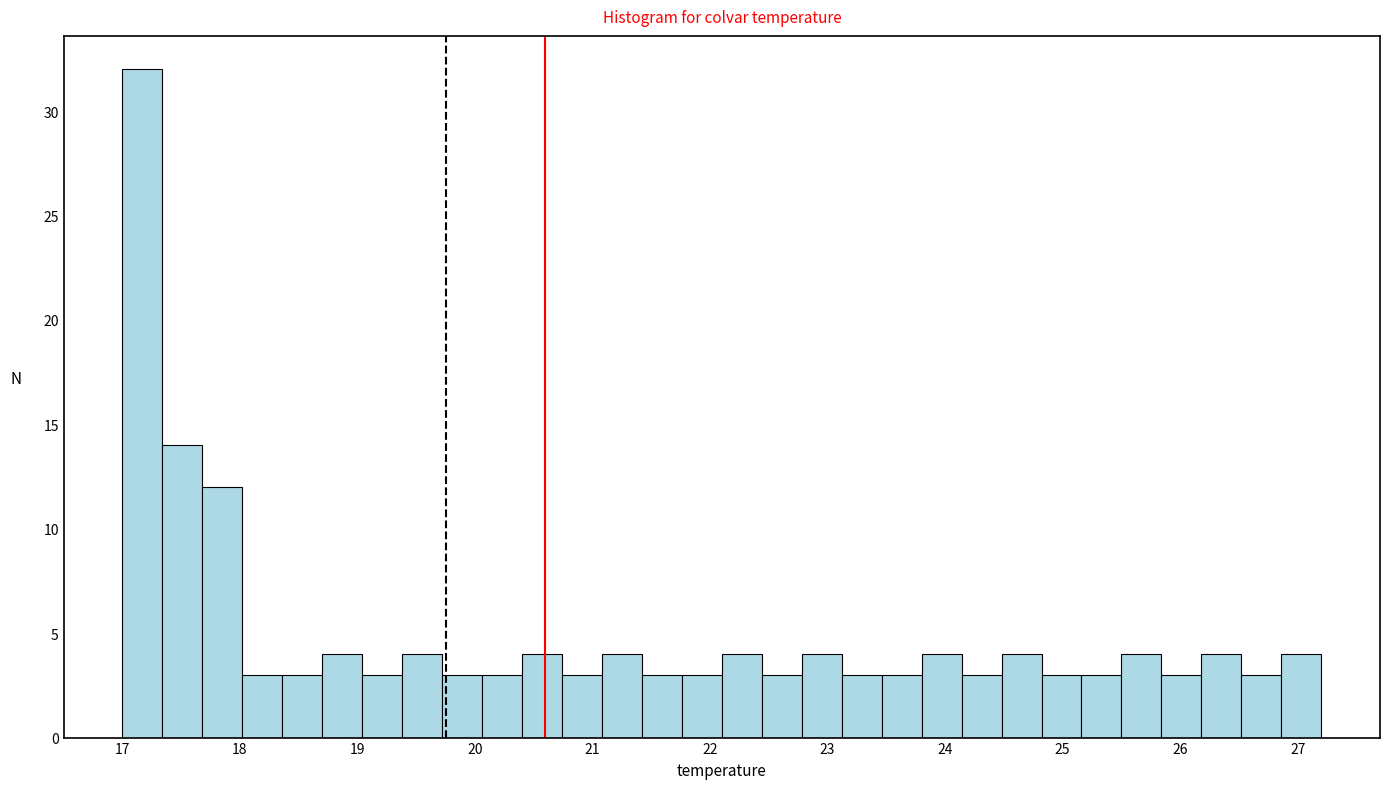

Read against the x-axis, roughly where is the centre of the tallest bar?

17.2